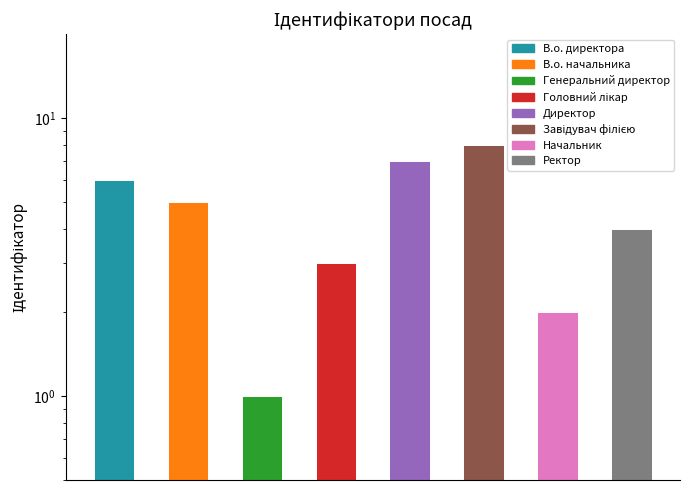

The chart shows a value of 7 at 7. True or false?

False